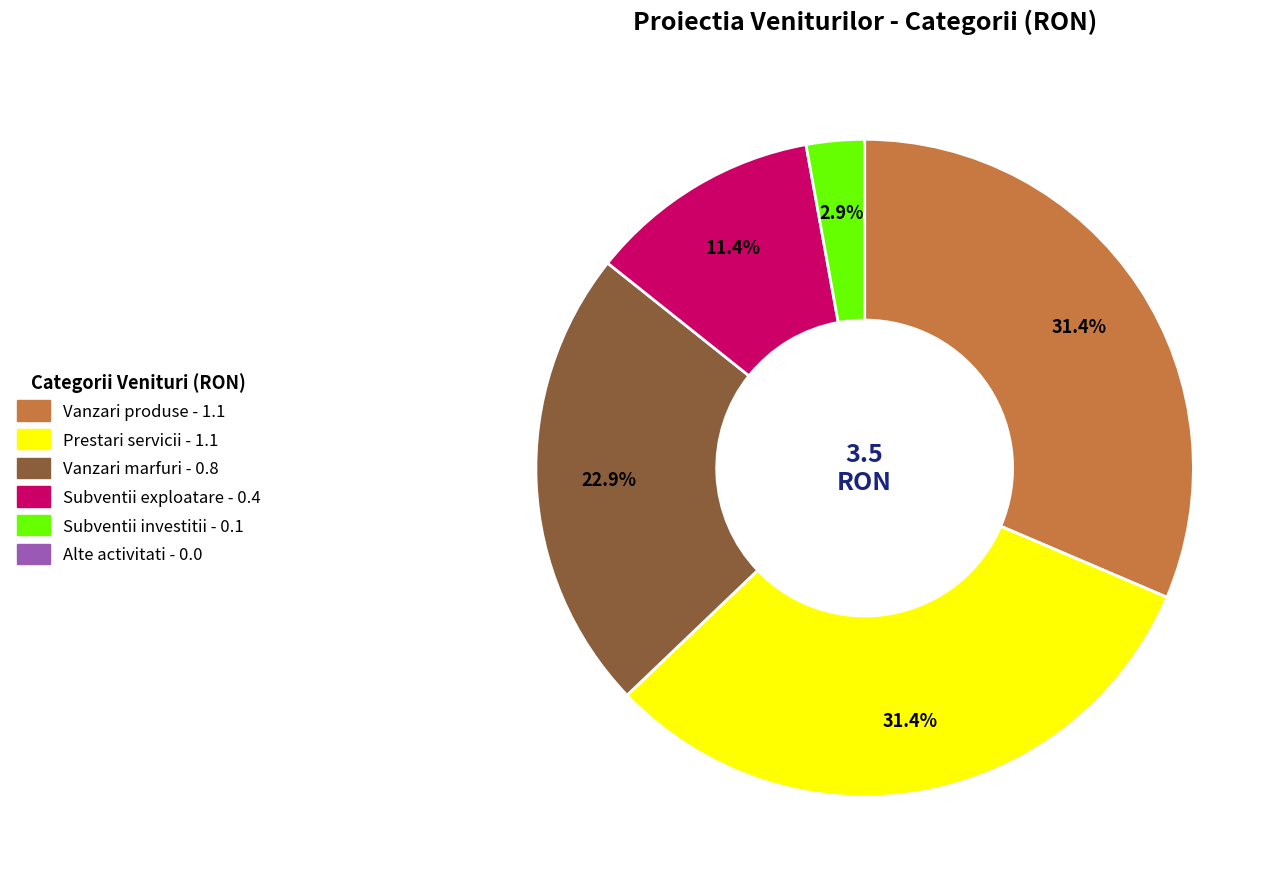

Is there a majority slice in this chart?

No